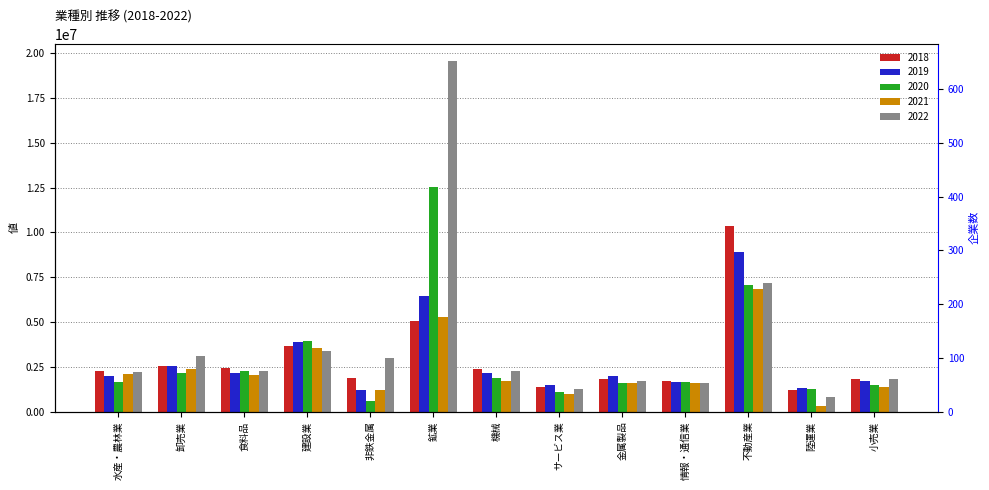

Which series has the largest total across all categories?

2022